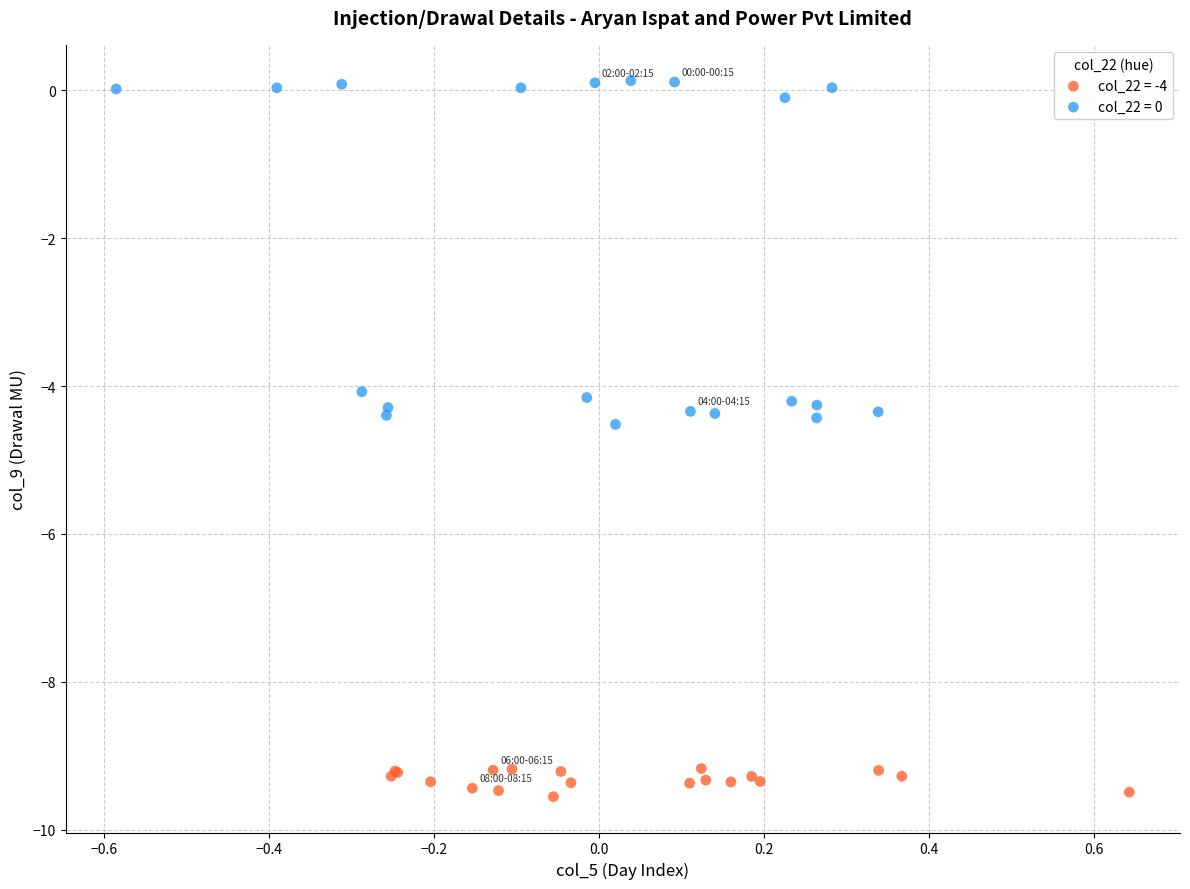

Which series reaches the minimum Y coordinate?

col_22 = -4